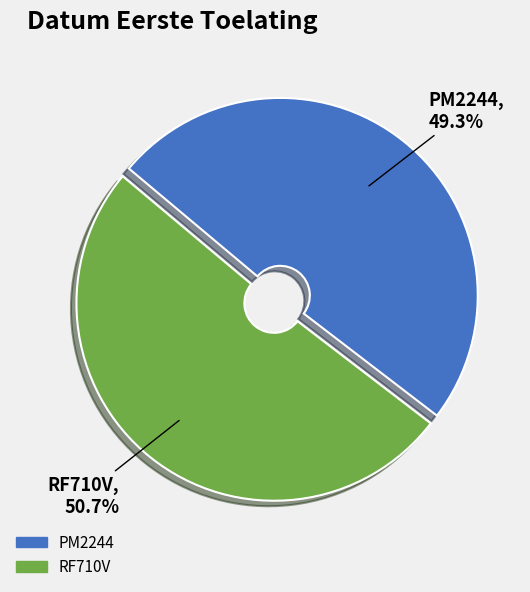

Is it true that RF710V is 64% of the pie?

False